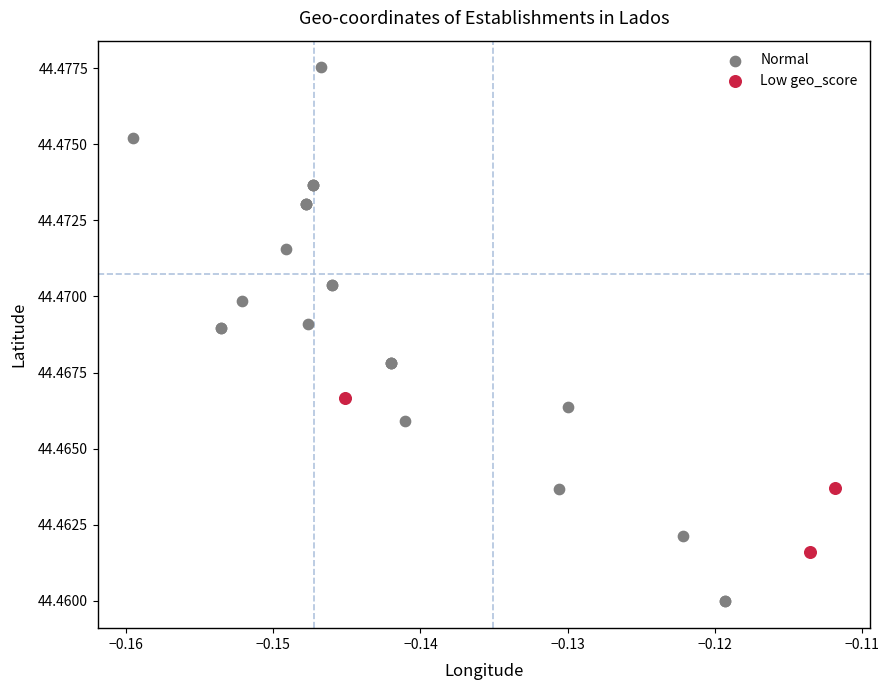

Which series reaches the minimum Y coordinate?

Normal